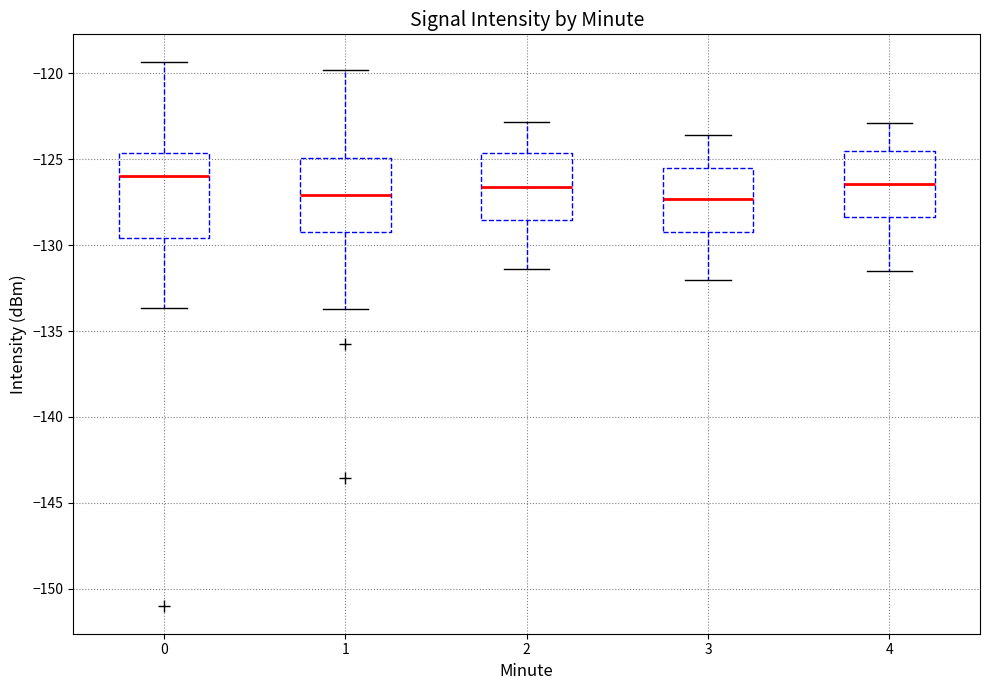

Reading left to right, read every box against the y-axis: the position of its median line, the range the box covers, and the ends of its whiskers. The values are not printed on the chart, so give them approximately, as read against the axis.

0: median -126.0, box -129.5 to -124.5, whiskers -133.5 to -119.5
1: median -127.0, box -129.0 to -125.0, whiskers -133.5 to -120.0
2: median -126.5, box -128.5 to -124.5, whiskers -131.5 to -123.0
3: median -127.5, box -129.0 to -125.5, whiskers -132.0 to -123.5
4: median -126.5, box -128.5 to -124.5, whiskers -131.5 to -123.0